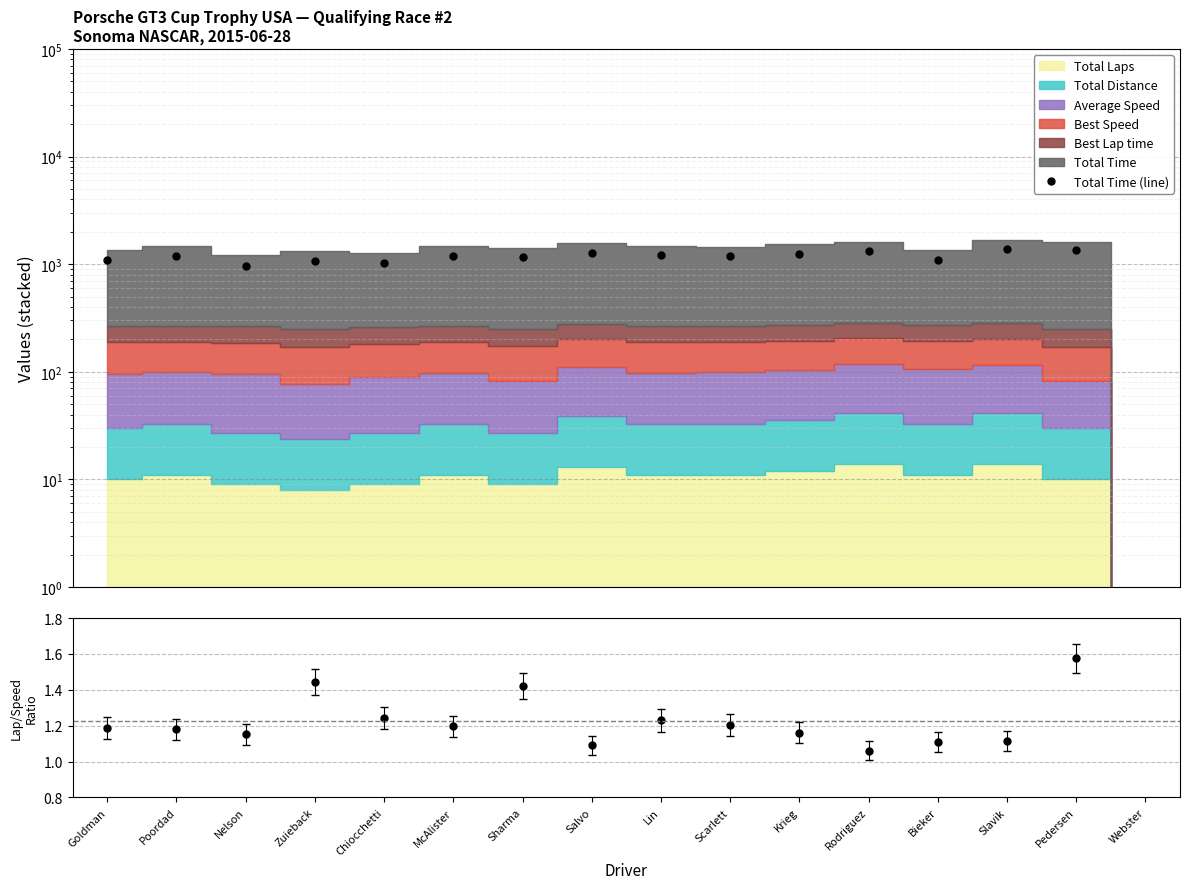

Is it true that Total Time (line) equals 2230.8 at Pedersen?

False